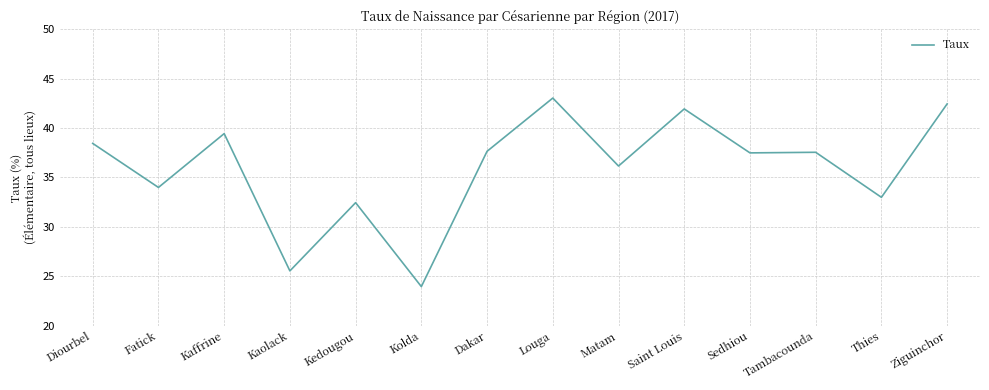

What is the difference between the values at Matam and Kaffrine?

3.3